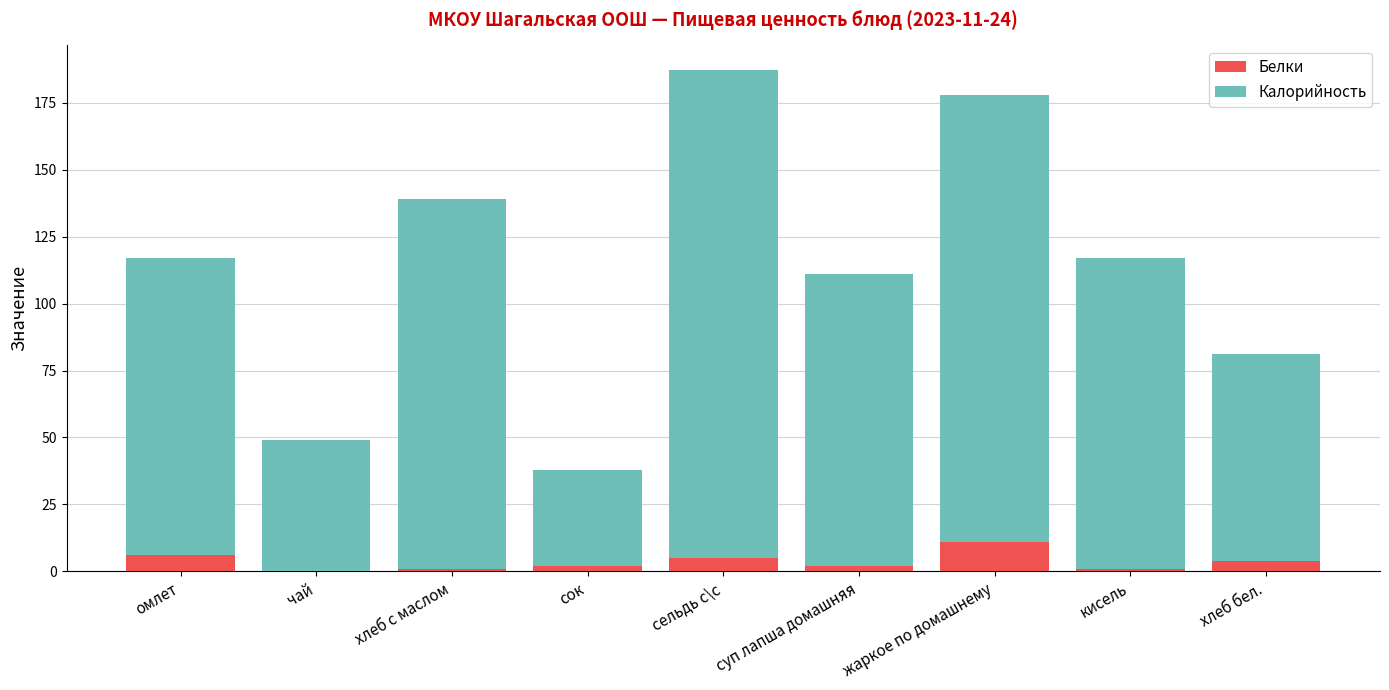

What are all the series names shown in the legend?

Белки, Калорийность